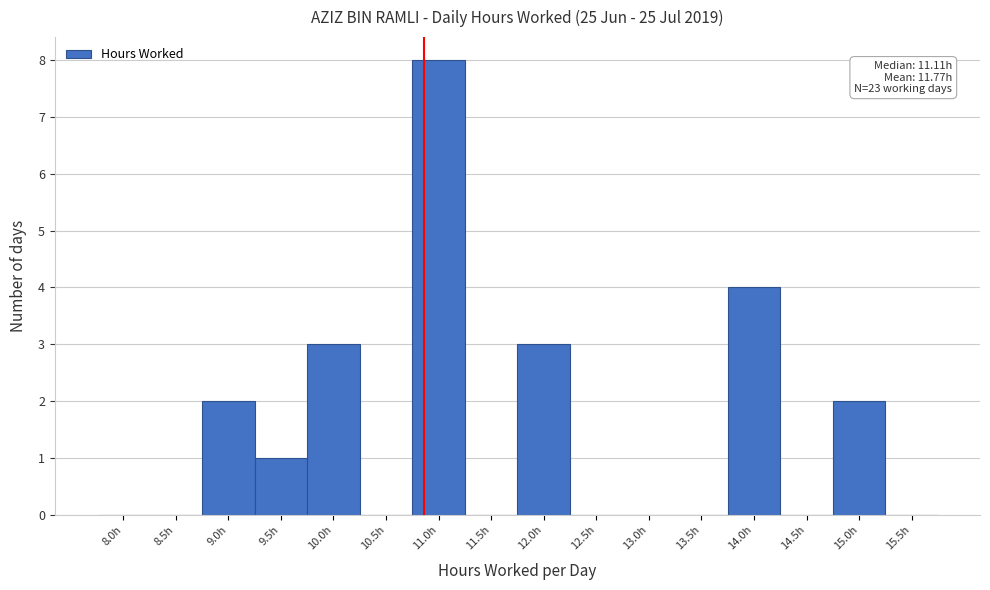

Reading left to right, extract all data points from this chart.

8.0h=0	8.5h=0	9.0h=2	9.5h=1	10.0h=3	10.5h=0	11.0h=8	11.5h=0	12.0h=3	12.5h=0	13.0h=0	13.5h=0	14.0h=4	14.5h=0	15.0h=2	15.5h=0